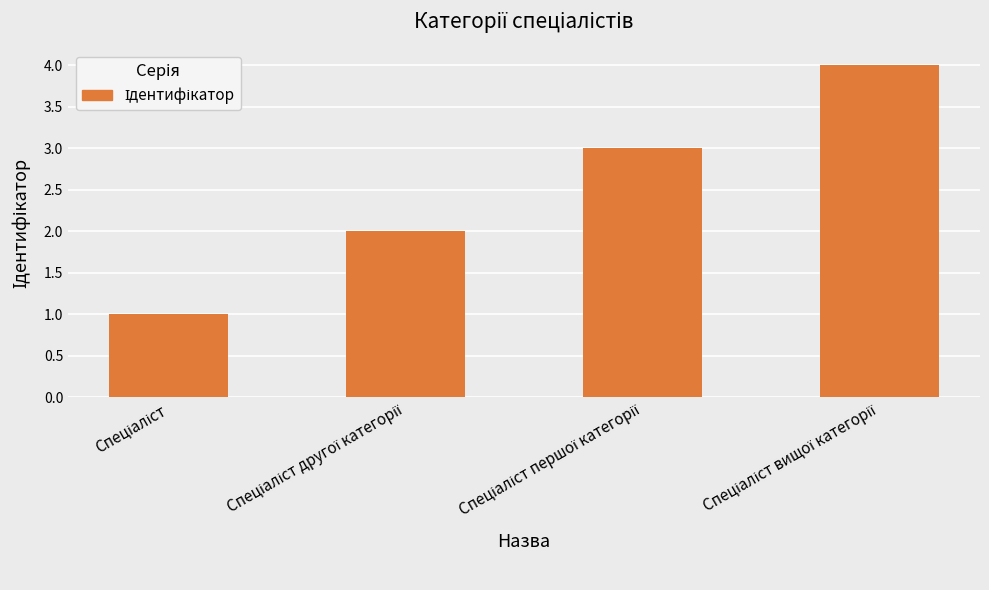

What is the maximum value shown in the chart?

4